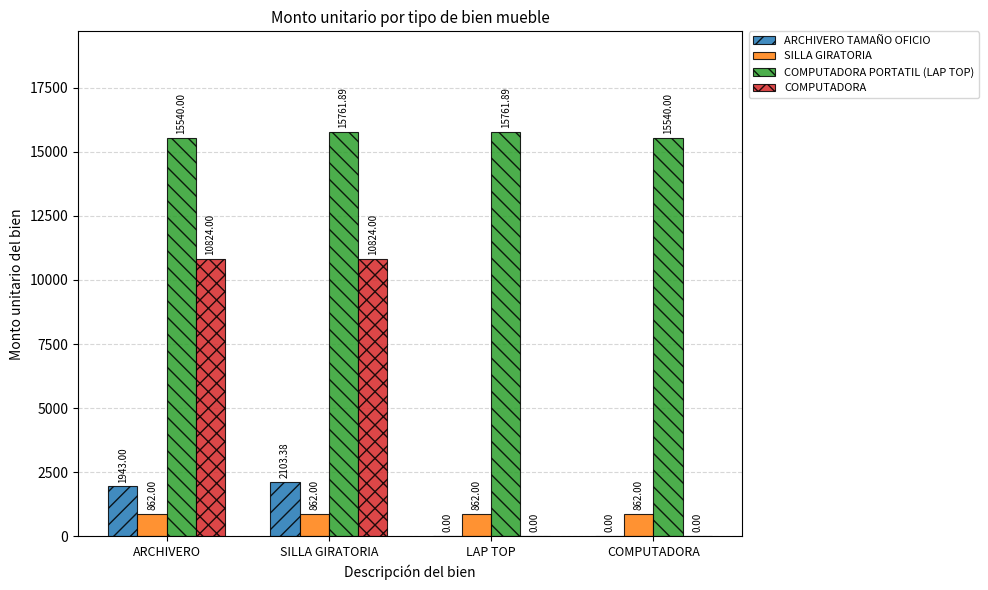

Reading right to left, what are all the values shown in this chart?

ARCHIVERO TAMAÑO OFICIO: COMPUTADORA=0.0	LAP TOP=0.0	SILLA GIRATORIA=2103.4	ARCHIVERO=1943.0
SILLA GIRATORIA: COMPUTADORA=862.0	LAP TOP=862.0	SILLA GIRATORIA=862.0	ARCHIVERO=862.0
COMPUTADORA PORTATIL (LAP TOP): COMPUTADORA=15540.0	LAP TOP=15761.9	SILLA GIRATORIA=15761.9	ARCHIVERO=15540.0
COMPUTADORA: COMPUTADORA=0.0	LAP TOP=0.0	SILLA GIRATORIA=10824.0	ARCHIVERO=10824.0